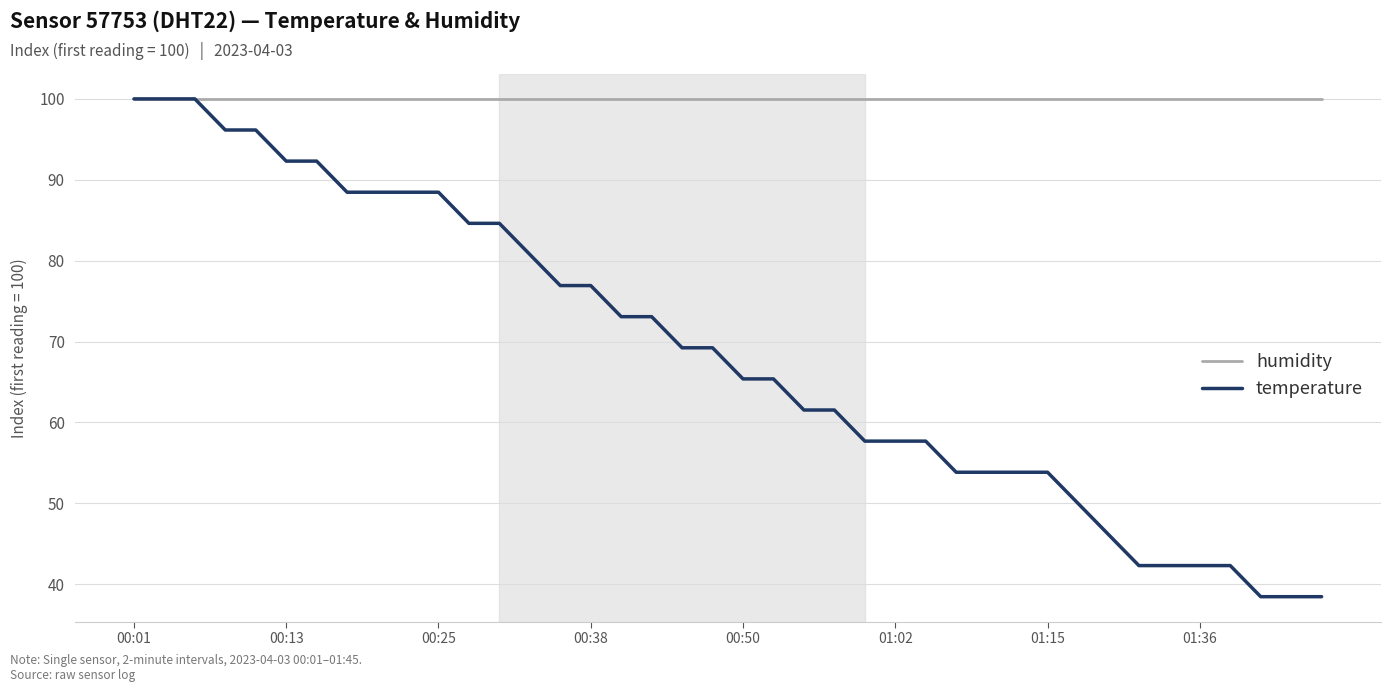

Which series has the widest spread of values?

temperature